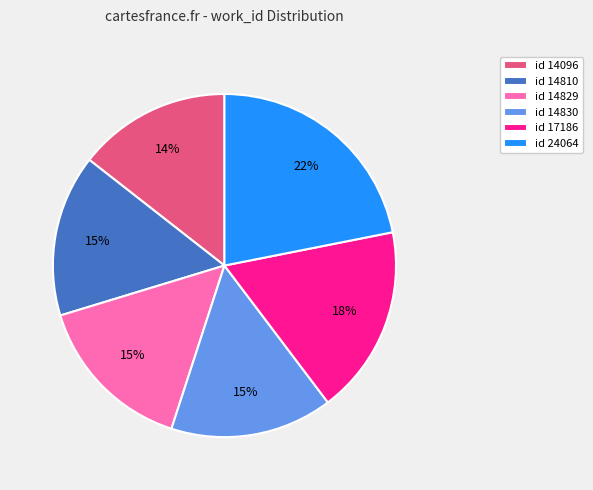

Approximately how many times larger is the value at id 14830 compared to id 24064?

0.7